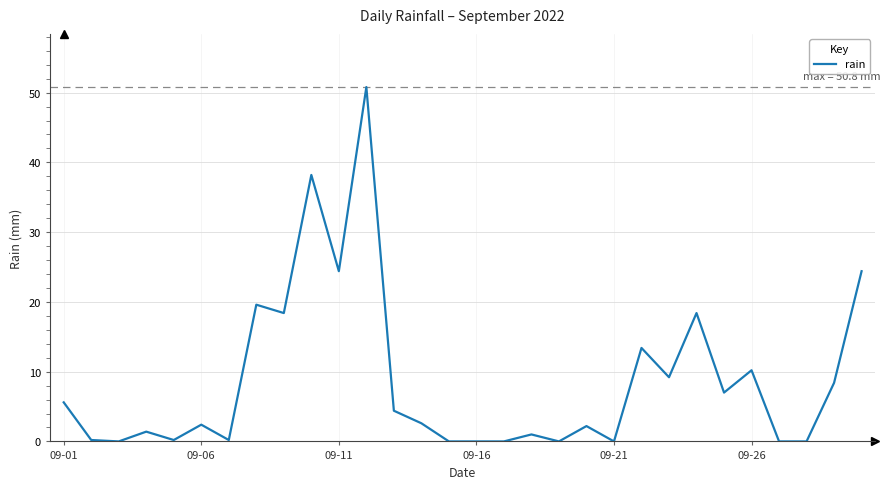

What is the difference between the maximum and minimum values?

50.8